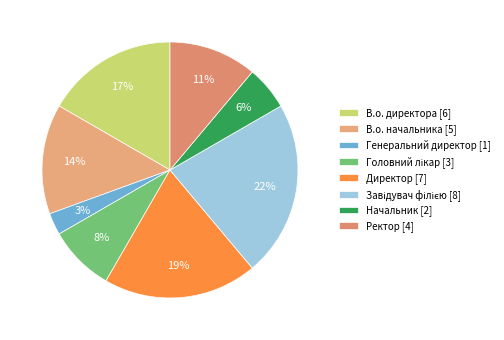

Does Начальник account for over 50% of the chart?

No